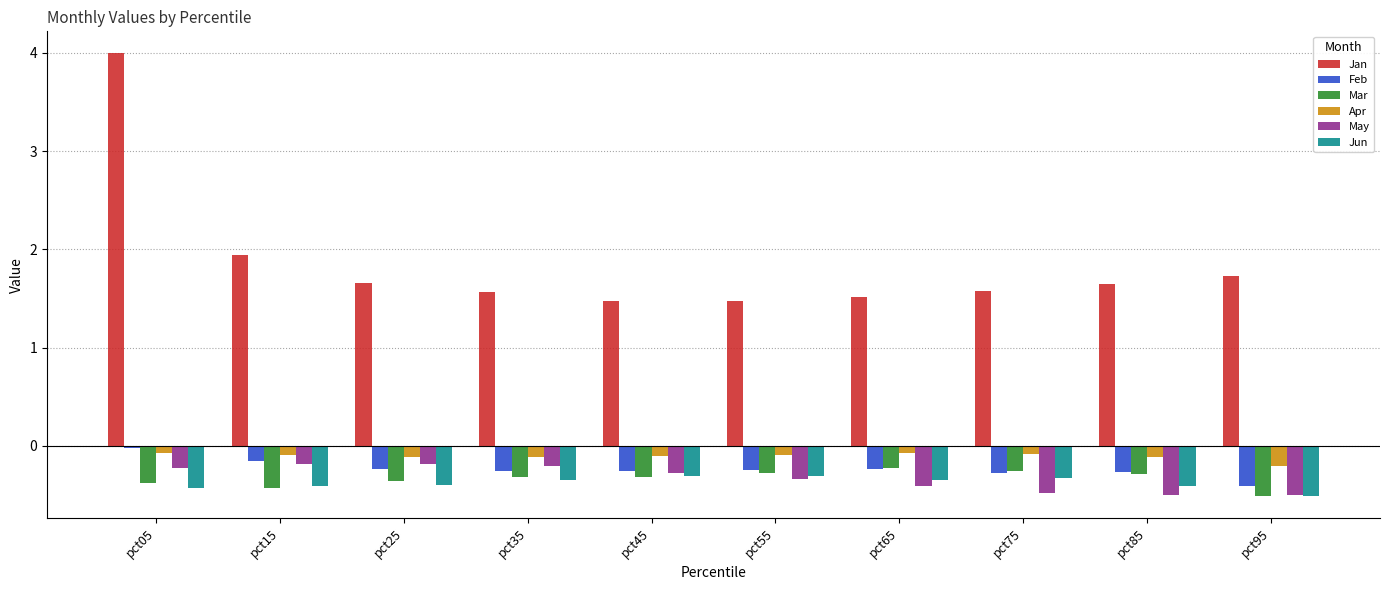

What is the value of the Feb bar at the 3rd from the left?

-0.2